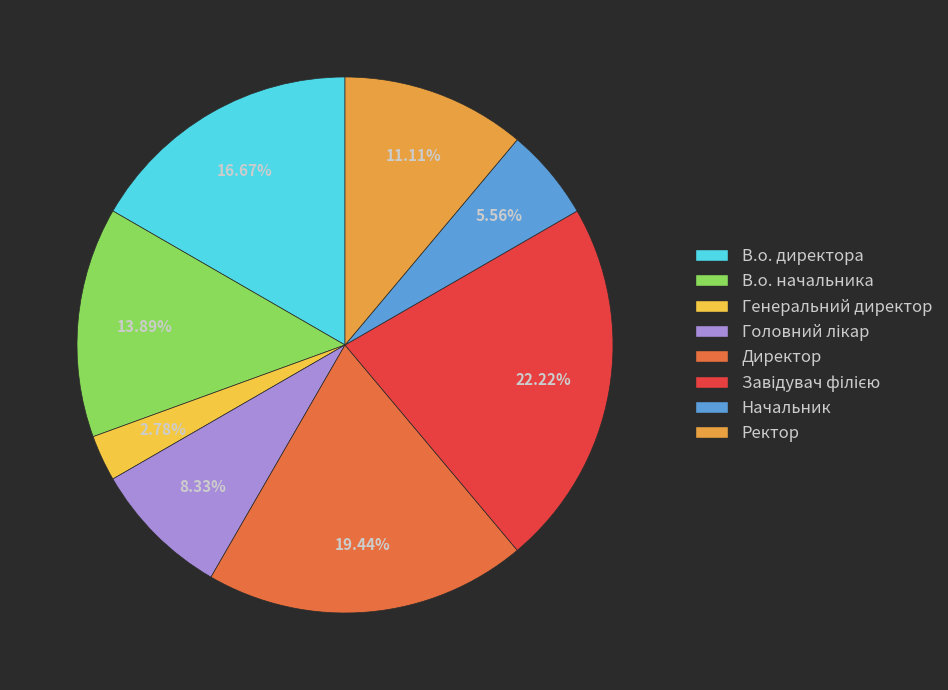

Do Ректор and Генеральний директор together represent more than half of the pie?

No